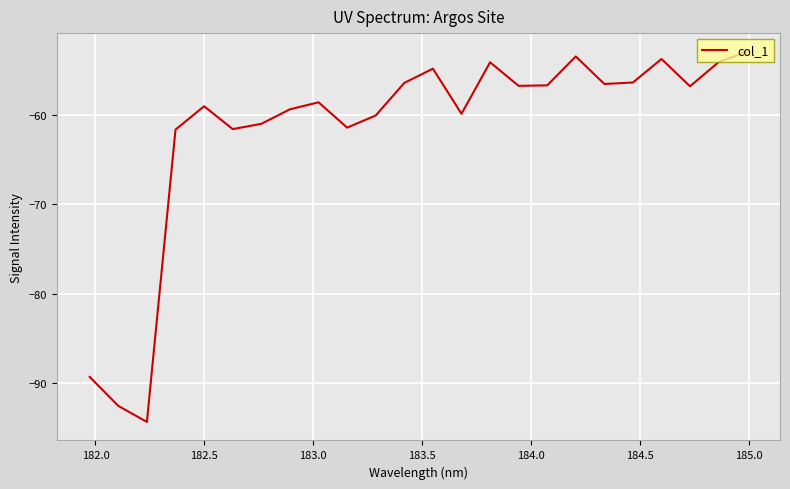

What is the difference between the maximum and minimum values?

41.5